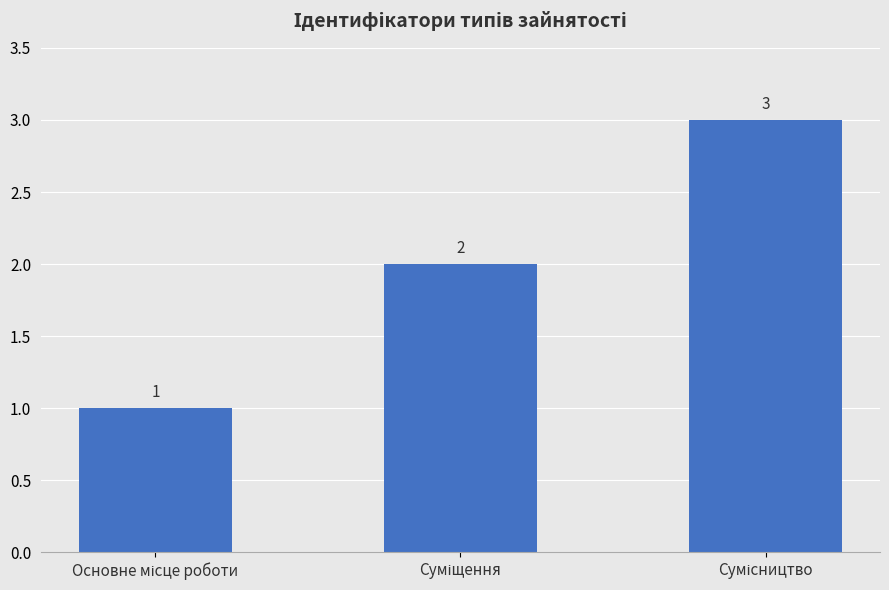

What is the maximum value shown in the chart?

3